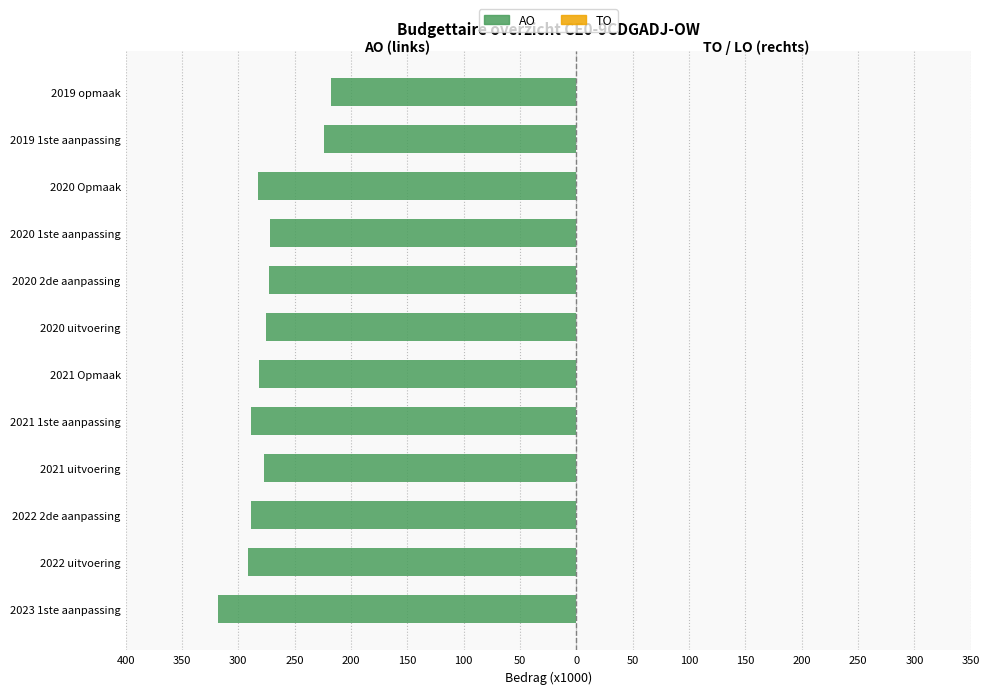

Are the bars horizontal?

Yes